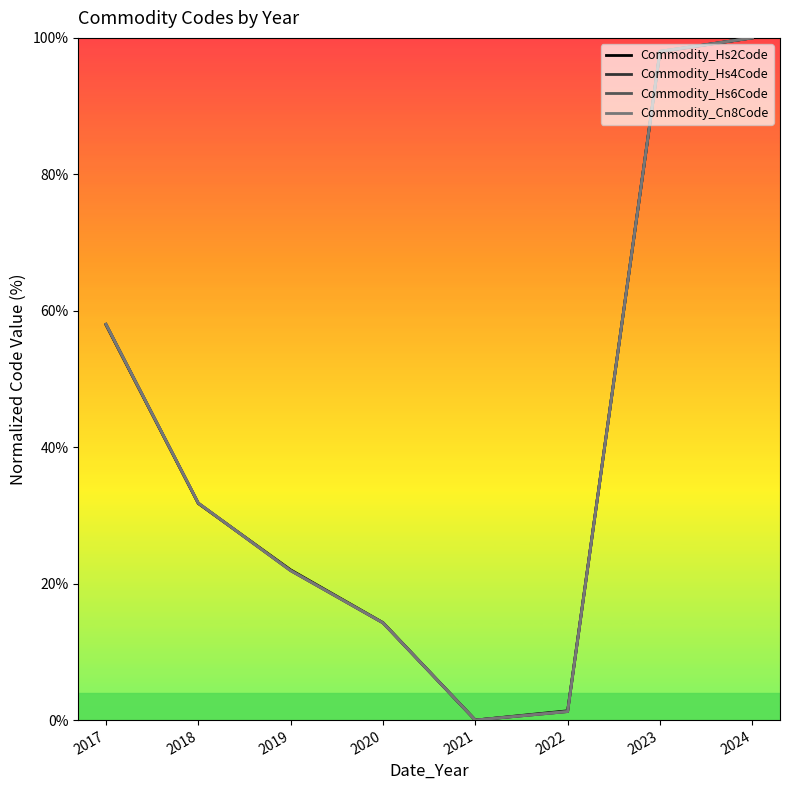

Reading right to left, transcribe all the data shown in this chart.

Commodity_Hs2Code: 100.0	98.0	1.4	0.0	14.3	22.0	31.7	57.9
Commodity_Hs4Code: 100.0	98.0	1.3	0.0	14.3	21.9	31.8	58.0
Commodity_Hs6Code: 100.0	98.0	1.3	0.0	14.3	21.9	31.8	58.0
Commodity_Cn8Code: 100.0	98.0	1.3	0.0	14.3	21.9	31.8	58.0